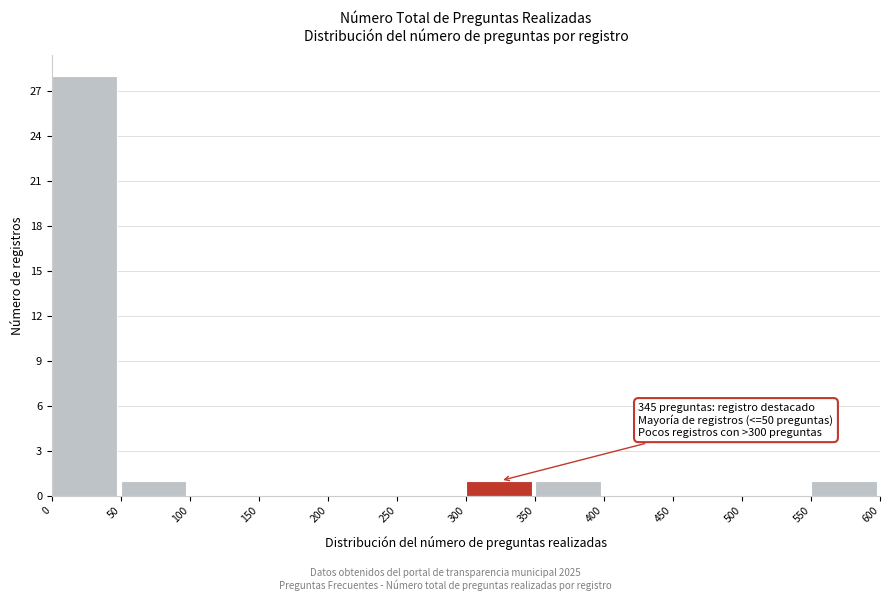

Over which range of the x-axis is the bar tallest?

0 to 50